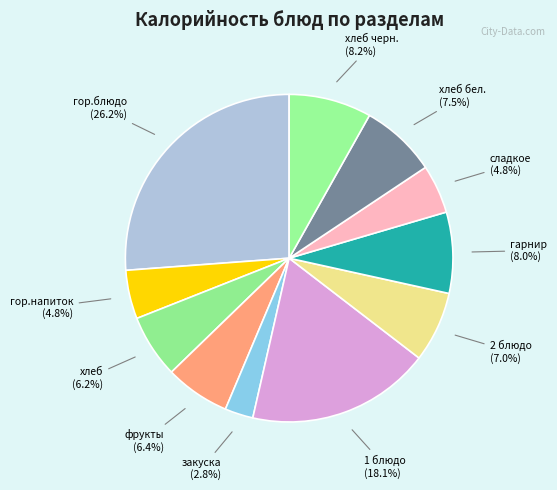

Rank the categories by value from highest to lowest.

гор.блюдо, 1 блюдо, хлеб черн., гарнир, хлеб бел., 2 блюдо, фрукты, хлеб, гор.напиток, сладкое, закуска